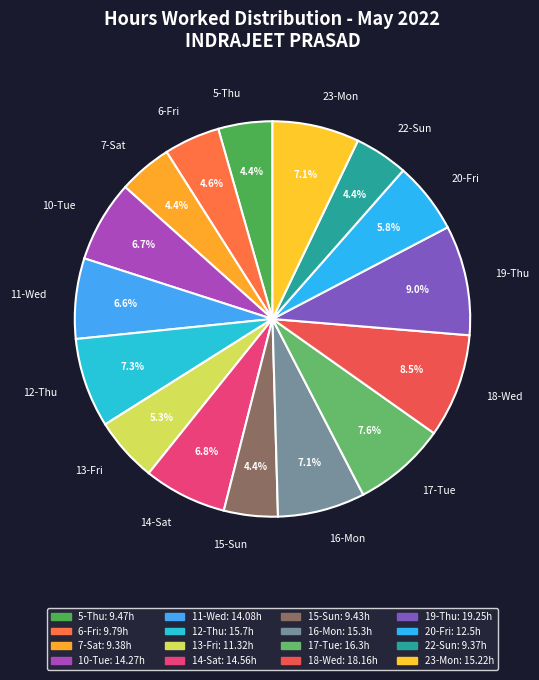

What percentage do 17-Tue and 23-Mon together represent?

14.7%